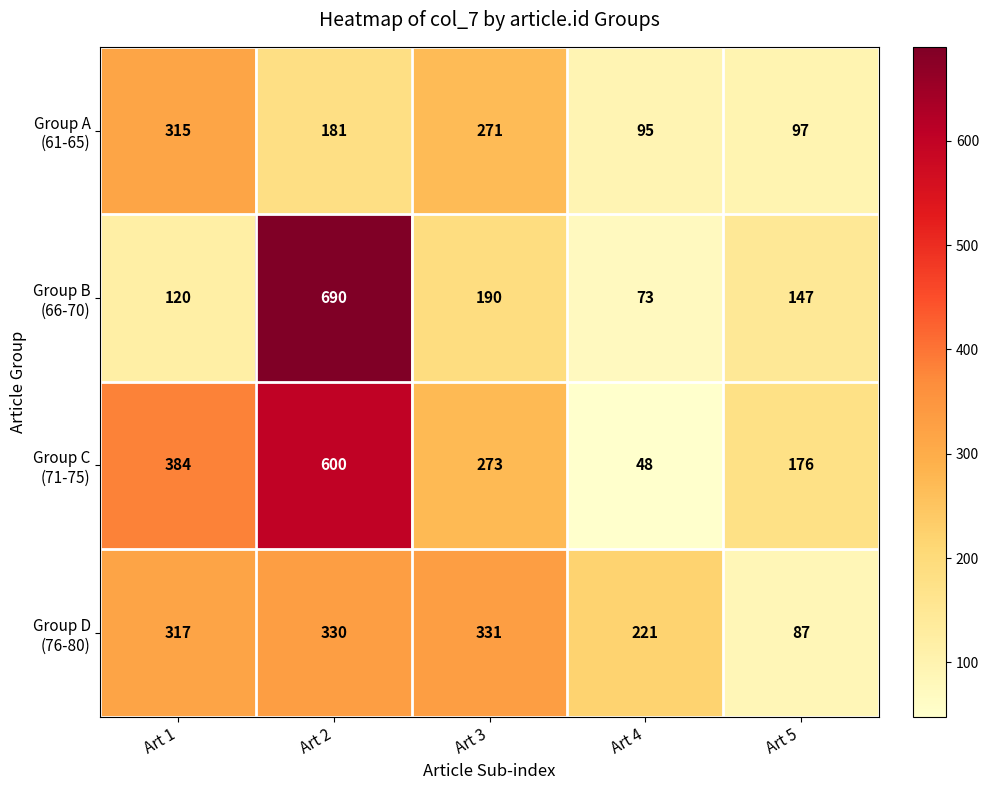

What is the difference between the highest and lowest values at Art 1?

264